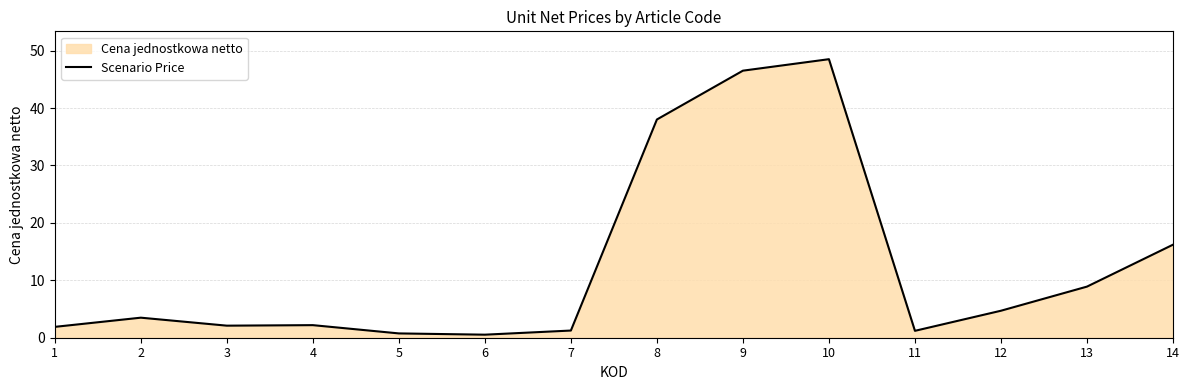

Where is the data nearest to the value 24?

14